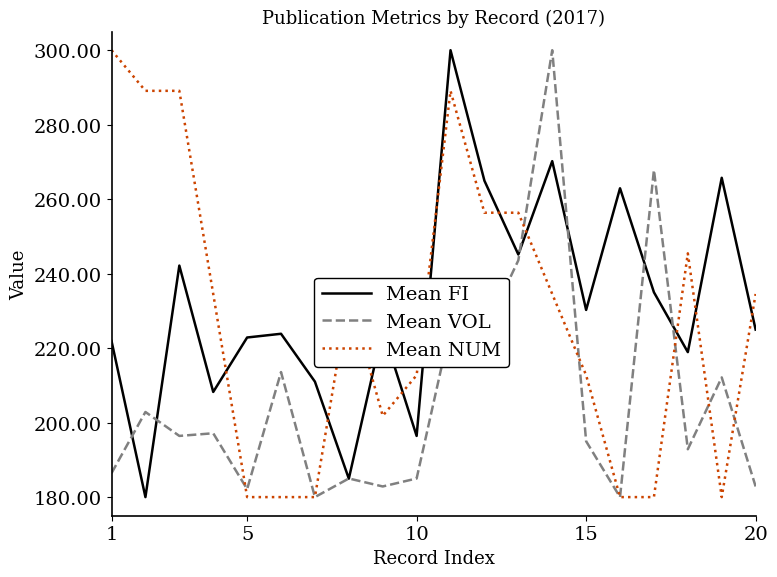

What is the minimum value for Mean FI?

180.0